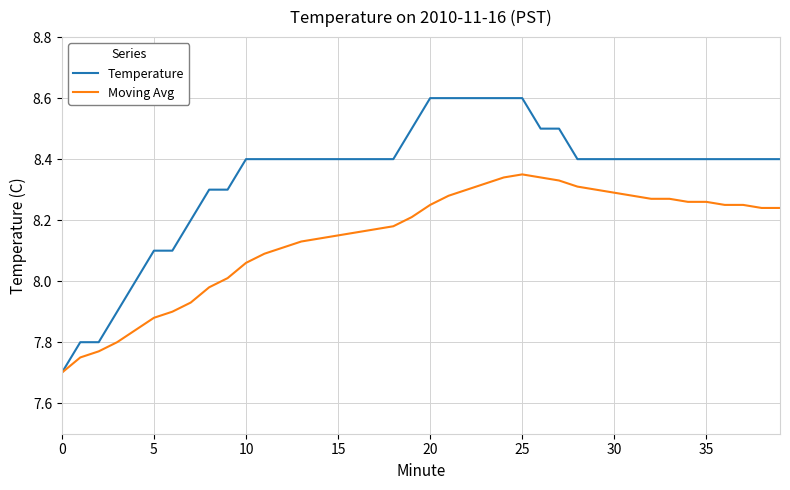

How many values in the Moving Avg series exceed 8?

31